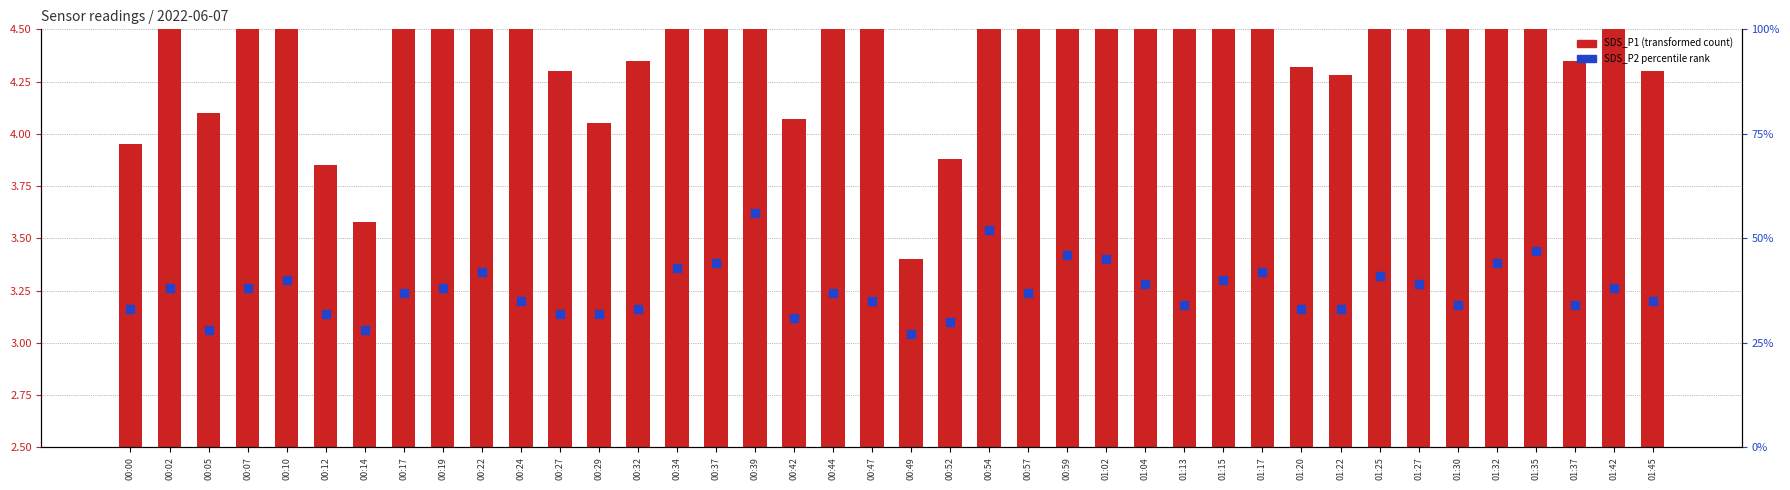

Which series has the largest Y range (max minus min)?

SDS_P2 percentile